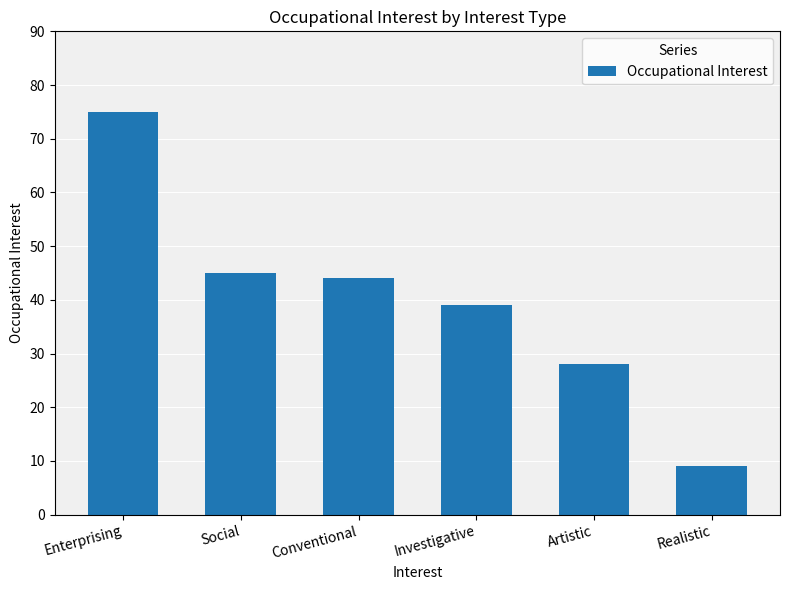

At which label does the data first exceed 44?

Enterprising